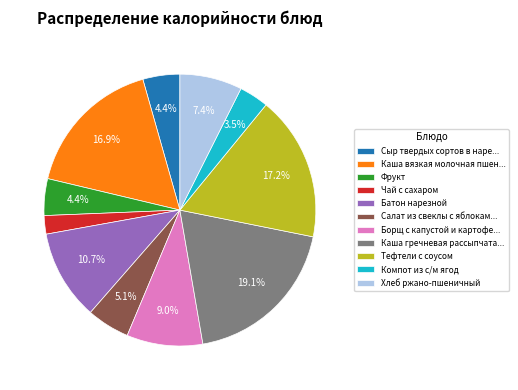

Which has a higher value, Батон нарезной or Компот из с/м ягод?

Батон нарезной